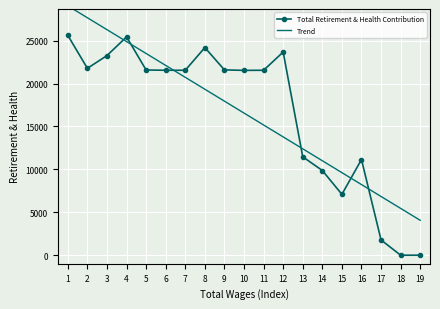

What is the average value of the Total Retirement & Health Contribution series?

16560